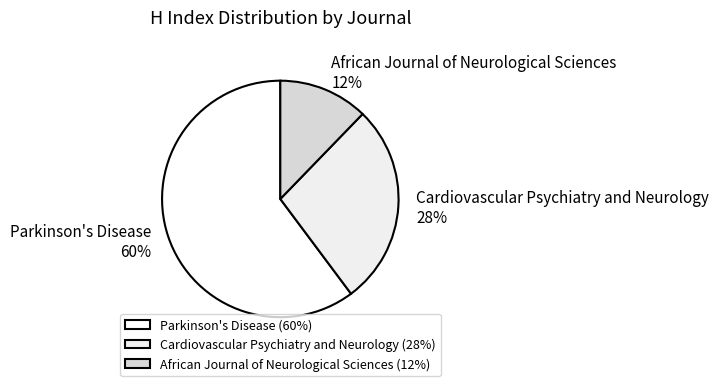

Rank the categories by value from highest to lowest.

Parkinson's Disease, Cardiovascular Psychiatry and Neurology, African Journal of Neurological Sciences